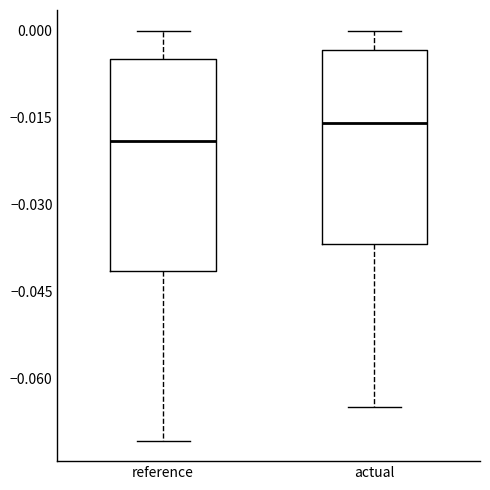

Reading left to right, transcribe this box plot: for each box, give where its median line is, the range the box spans, and where its two whiskers end, as read against the y-axis. The values are not printed on the chart, so give them approximately, as read against the axis.

reference: median -0.018, box -0.042 to -0.004, whiskers -0.070 to 0.000
actual: median -0.016, box -0.036 to -0.004, whiskers -0.066 to 0.000